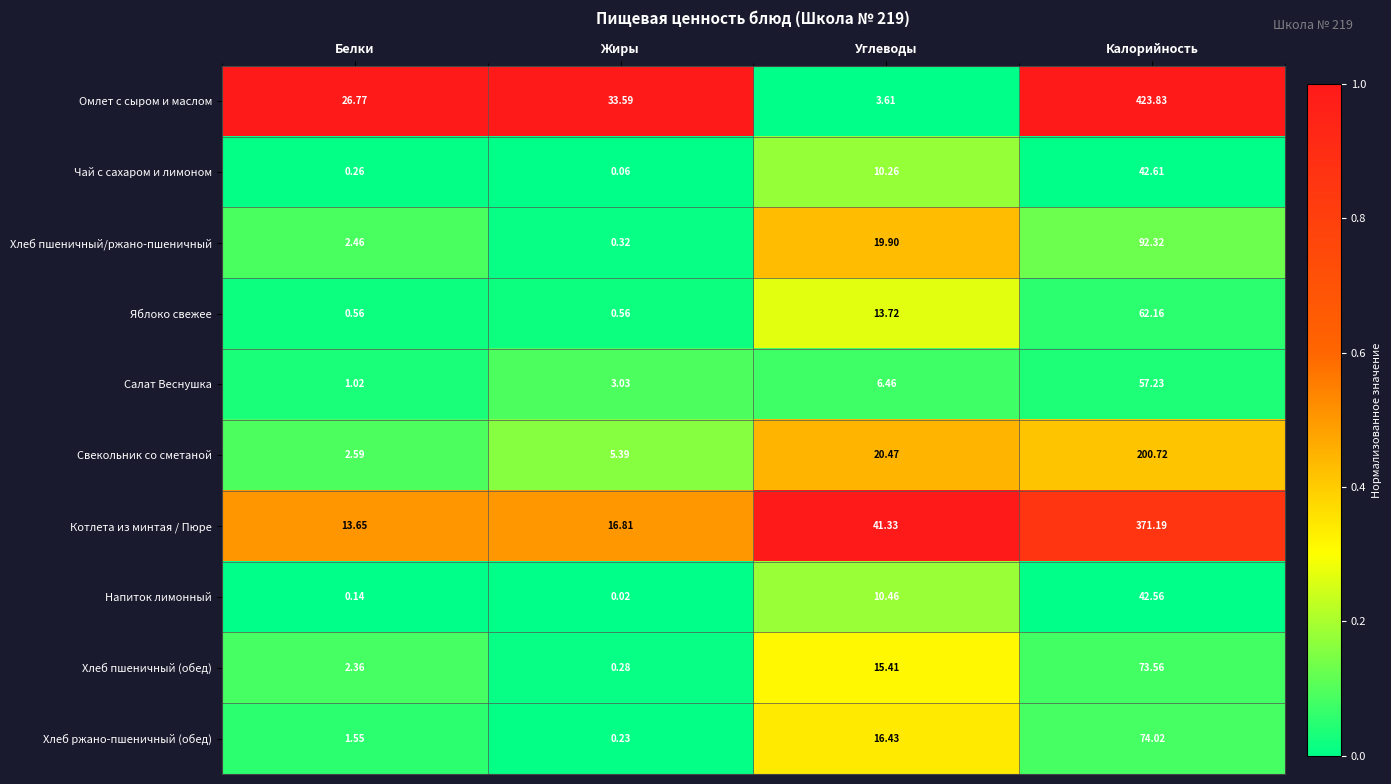

Rank the categories by Свекольник со сметаной value from lowest to highest.

Белки, Жиры, Углеводы, Калорийность